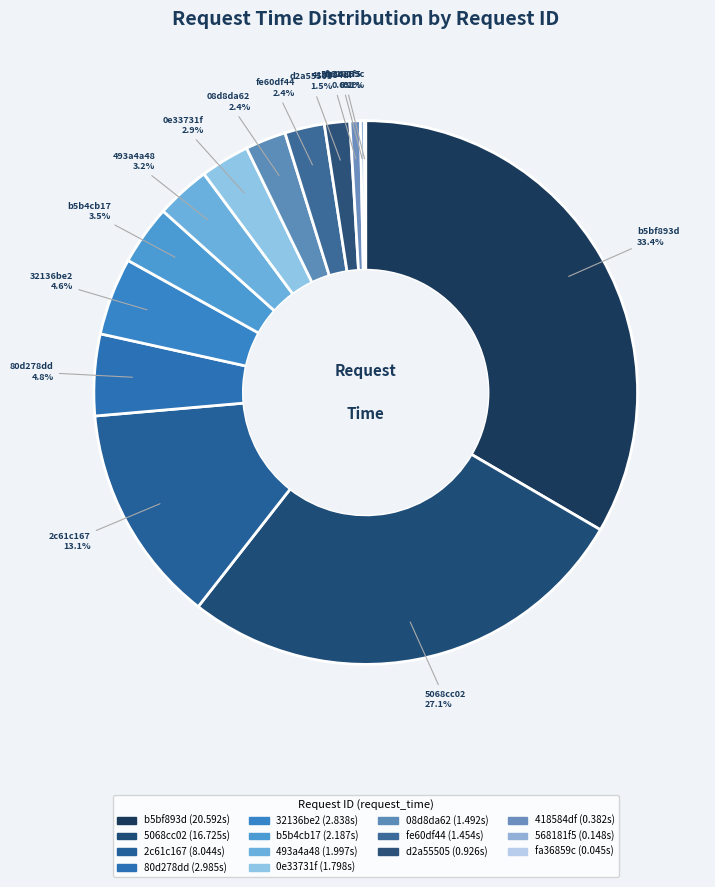

Is there any slice that represents more than half of the pie?

No